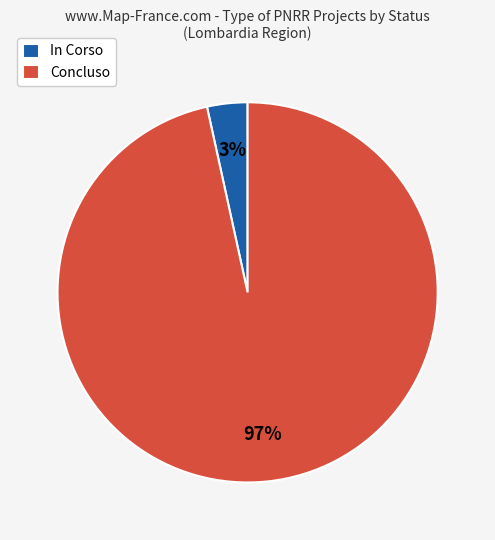

Which slice represents more than half of the pie?

Concluso